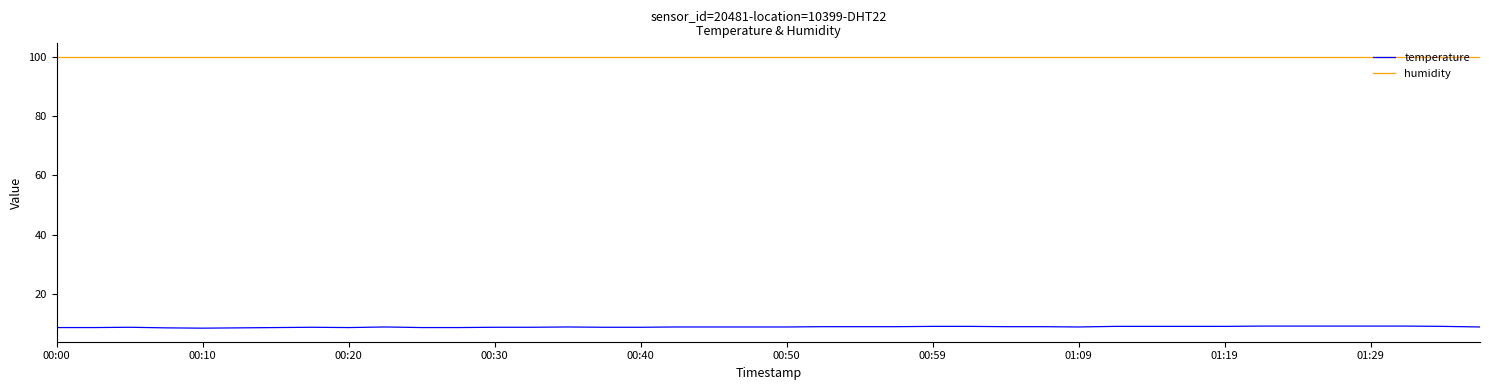

What are all the series names shown in the legend?

temperature, humidity